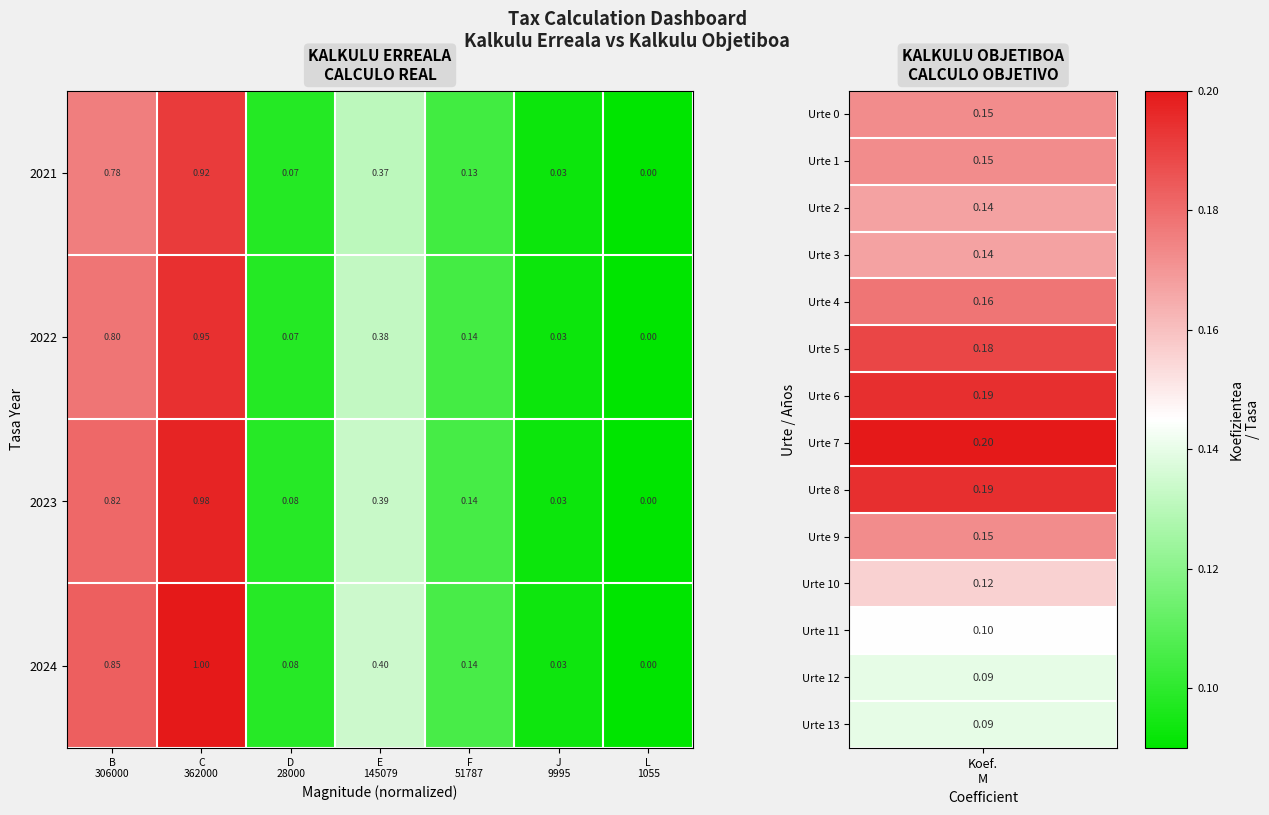

Reading left to right, list all the values displayed in this chart.

2021: B
306000=0.8	C
362000=0.9	D
28000=0.1	E
145079=0.4	F
51787=0.1	J
9995=0.0	L
1055=0.0
2022: B
306000=0.8	C
362000=0.9	D
28000=0.1	E
145079=0.4	F
51787=0.1	J
9995=0.0	L
1055=0.0
2023: B
306000=0.8	C
362000=1.0	D
28000=0.1	E
145079=0.4	F
51787=0.1	J
9995=0.0	L
1055=0.0
2024: B
306000=0.8	C
362000=1.0	D
28000=0.1	E
145079=0.4	F
51787=0.1	J
9995=0.0	L
1055=0.0